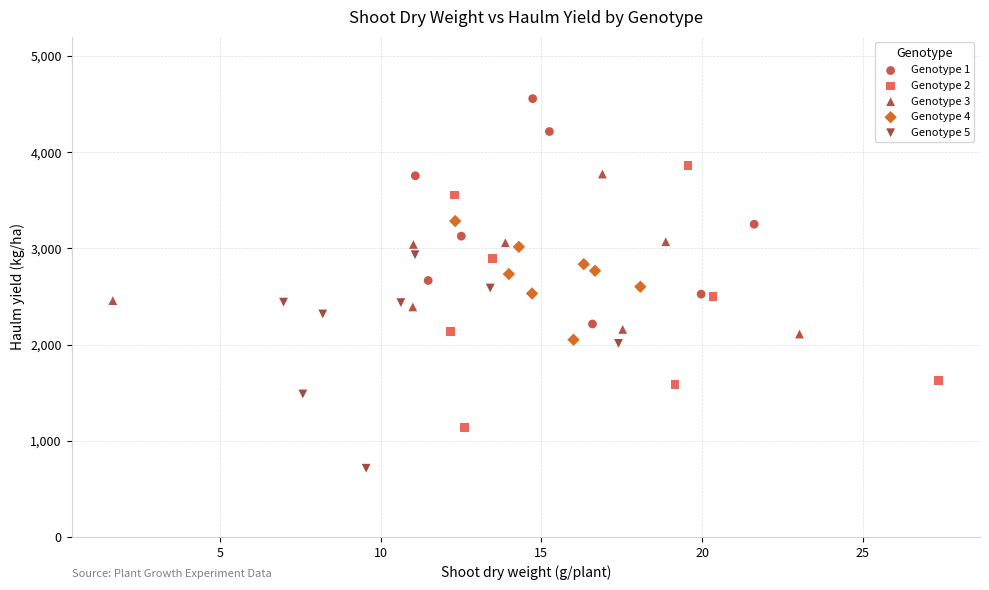

What are all the series names shown in the legend?

Genotype 1, Genotype 2, Genotype 3, Genotype 4, Genotype 5